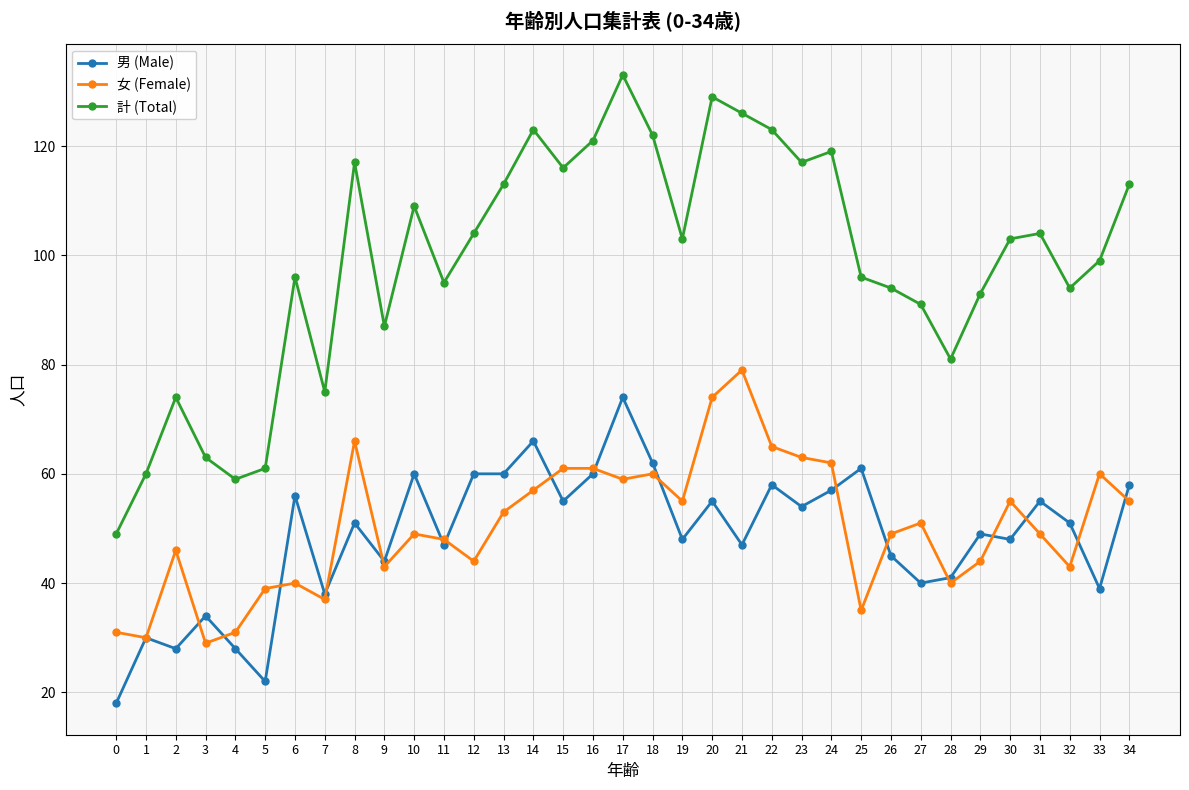

What value does the 計 (Total) series have at 9?

87